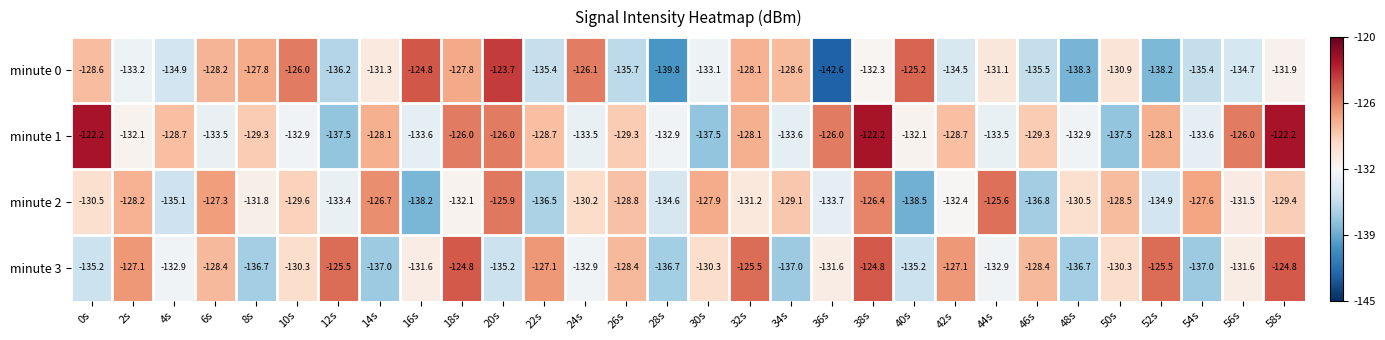

Rank the series at 30s from highest to lowest value.

minute 2, minute 3, minute 0, minute 1